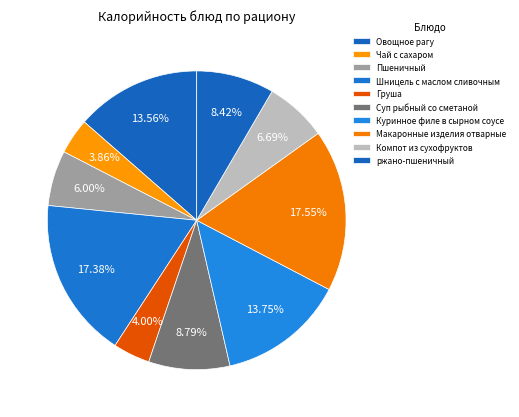

To the nearest percent, what is the combined percentage of Пшеничный and Куринное филе в сырном соусе?

20%